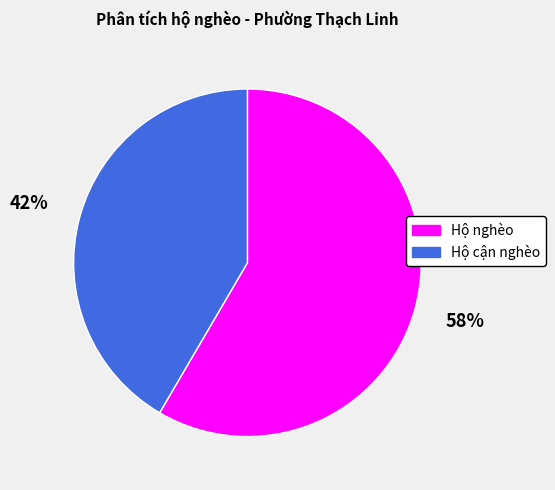

What is the largest slice in the pie chart?

Hộ nghèo